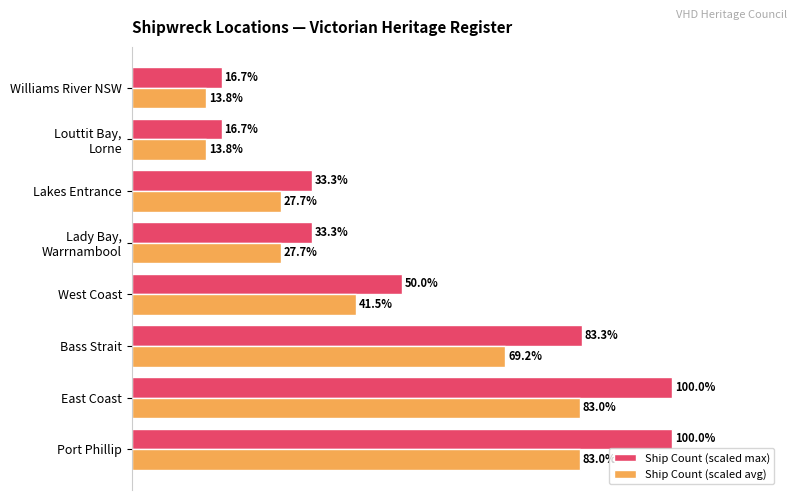

Rank the series by their average value, from highest to lowest.

Ship Count (scaled max), Ship Count (scaled avg)